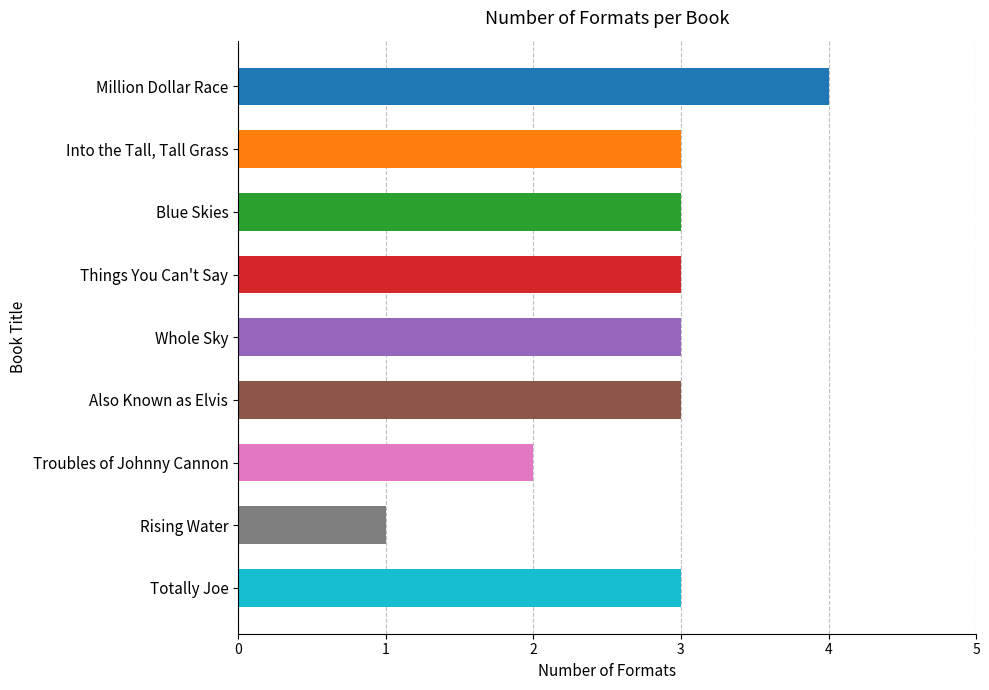

What is the difference between the maximum and minimum values?

3